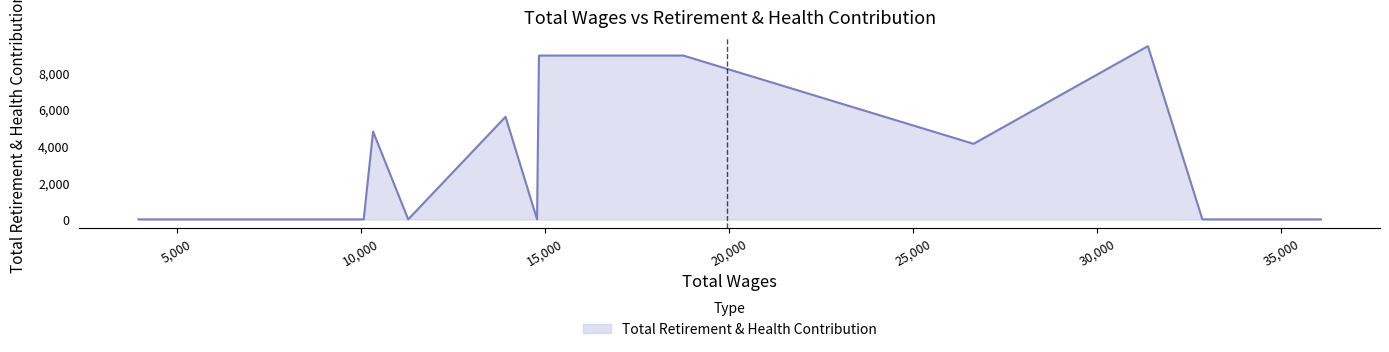

What is the greatest value displayed?

9460